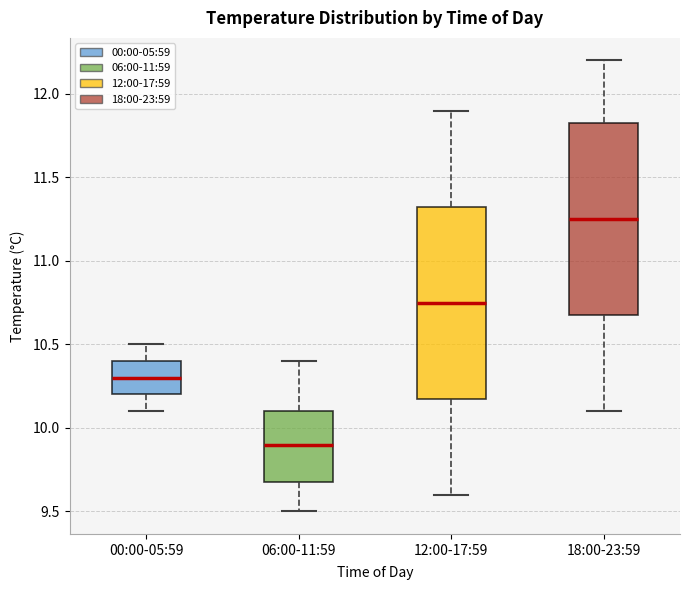

Where is the lower edge of the box for 00:00-05:59 on the y-axis? The values are not printed on the chart, so give them approximately, as read against the axis.

10.20